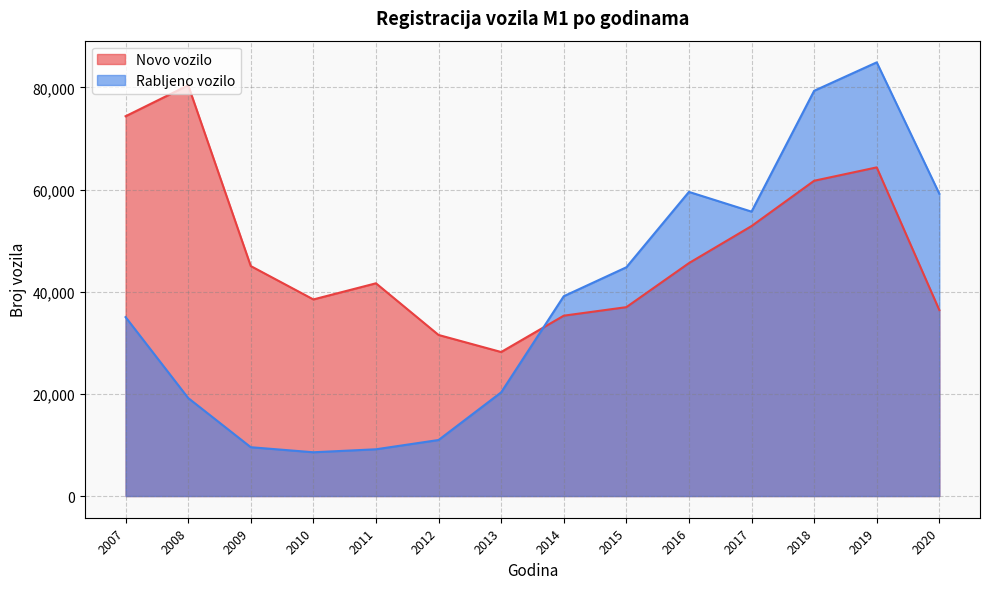

Is it true that Novo vozilo equals 45183 at 2012?

False